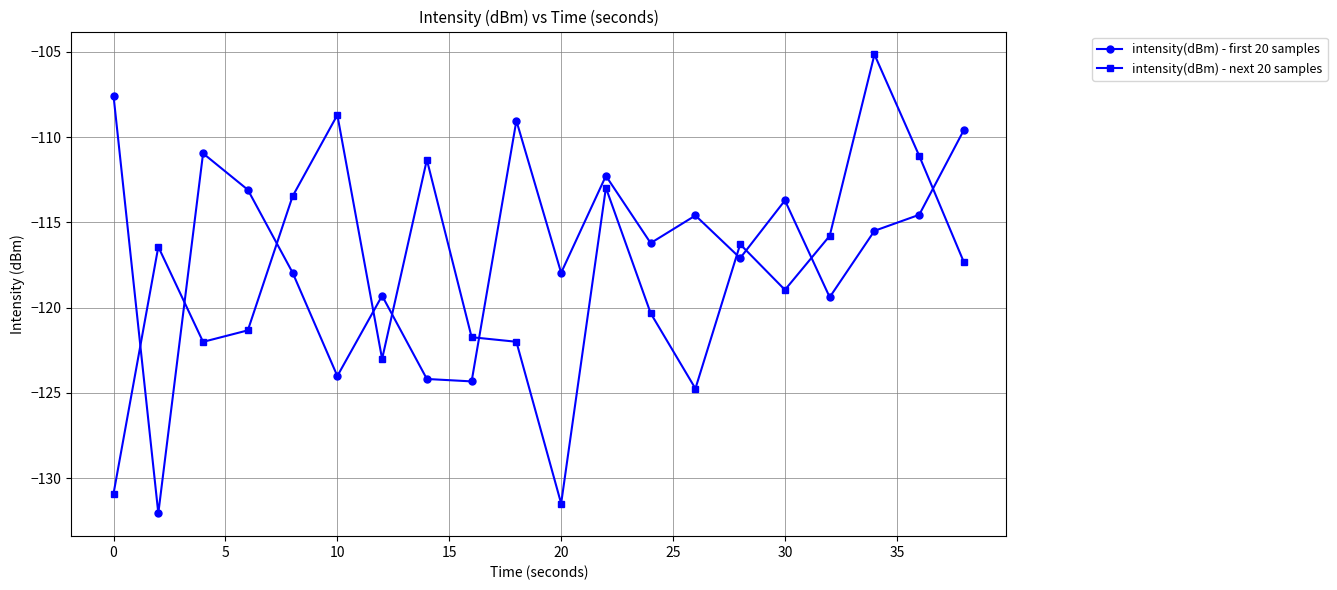

What is the value of the intensity(dBm) - first 20 samples point at the 10th from the left?

-109.0